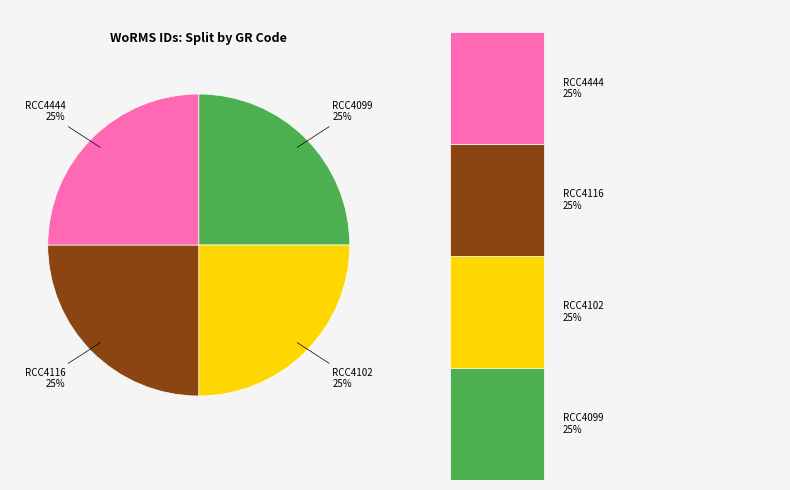

What is the largest slice in the pie chart?

RCC4444